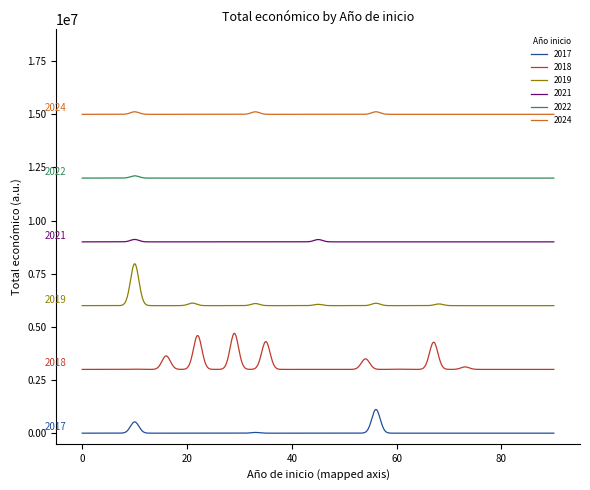

What is the difference between the maximum and minimum values in the 2017 series?

1114880.4